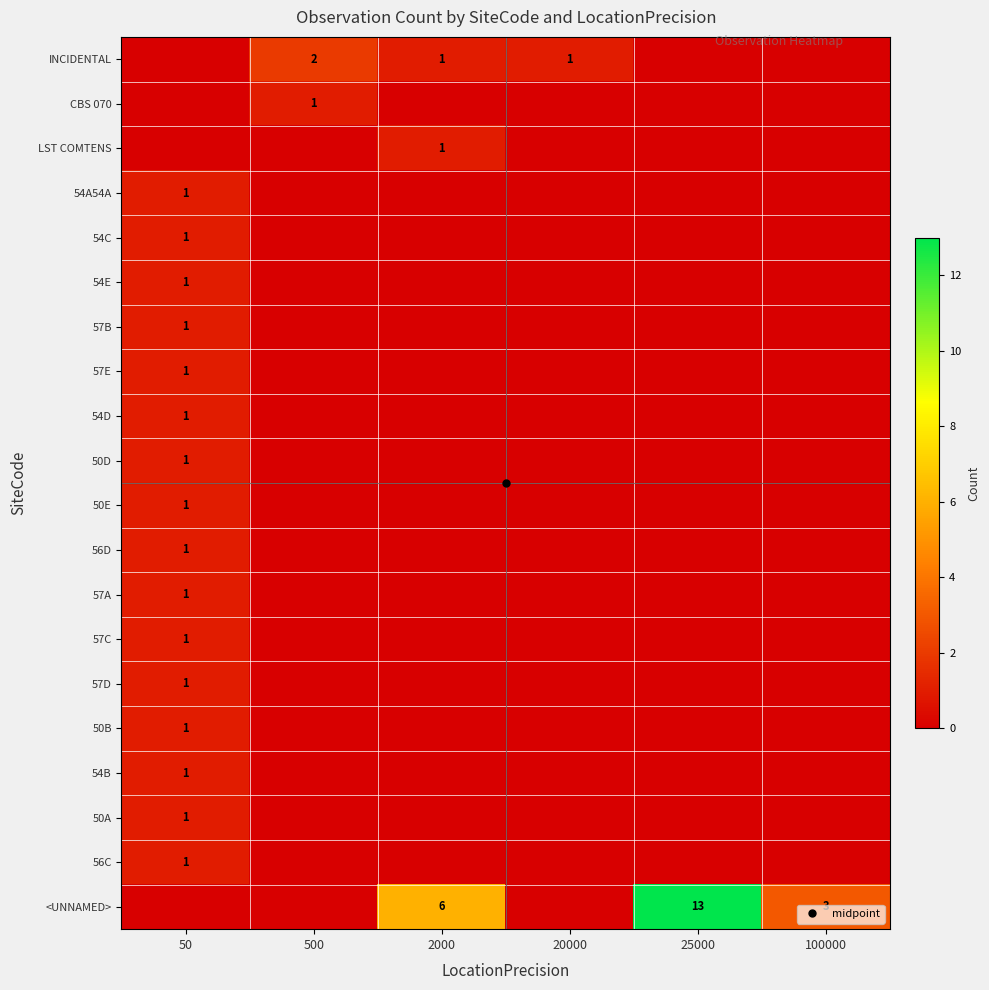

Rank the categories by 57E value from highest to lowest.

50, 500, 2000, 20000, 25000, 100000